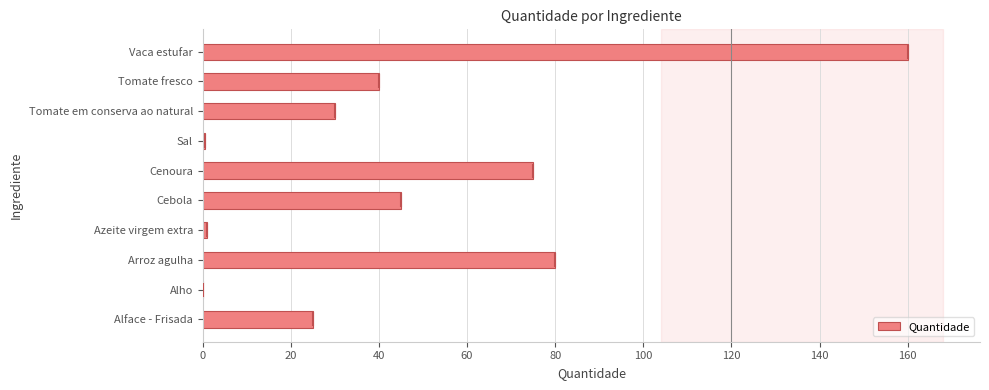

What is the maximum value shown in the chart?

160.0